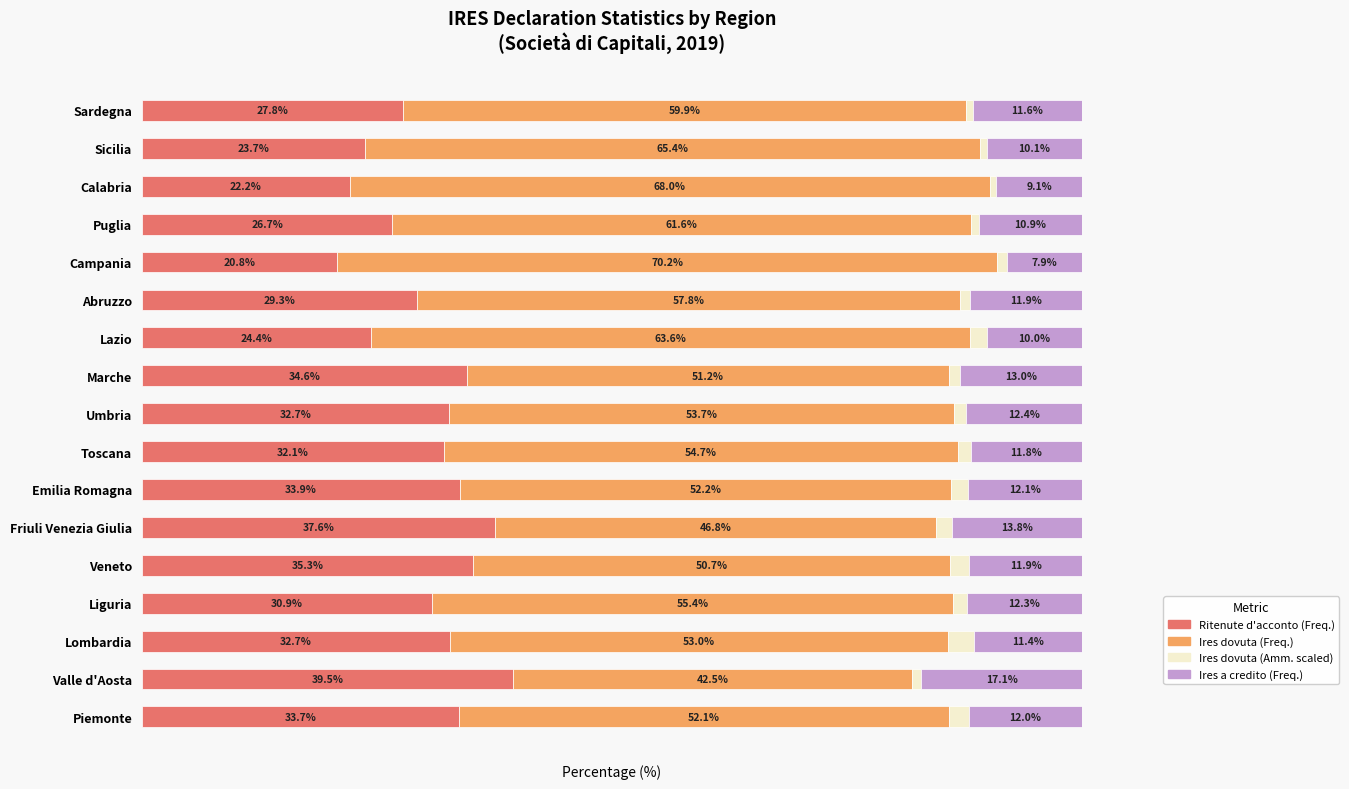

Which category has the lowest value in the Ritenute d'acconto (Freq.) series?

Campania